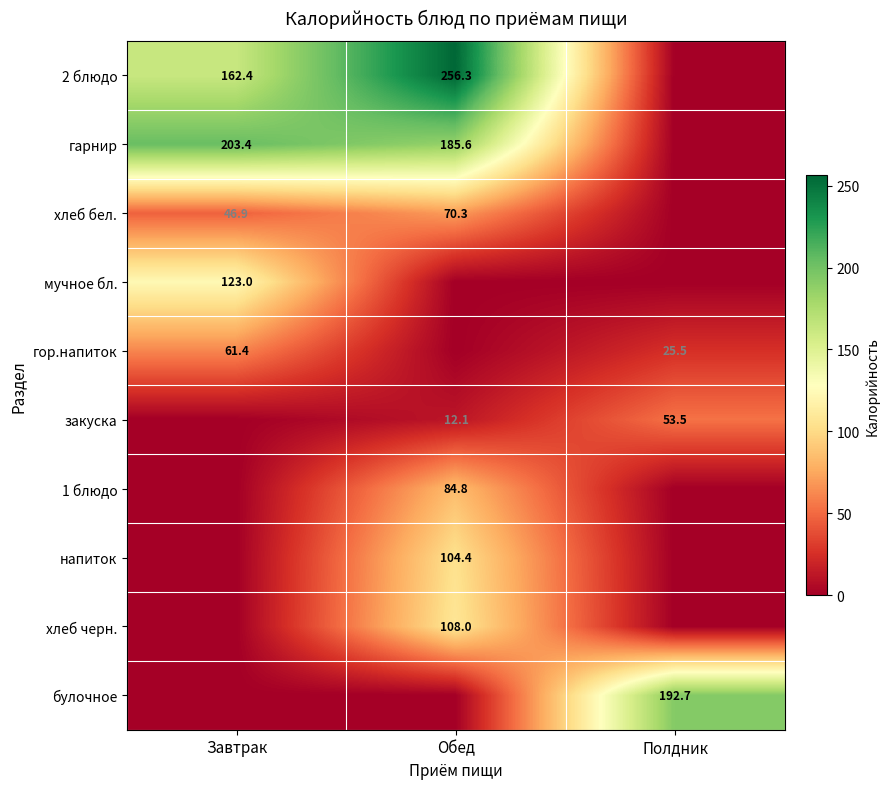

True or false: 2 блюдо has a value of 78.9 at Завтрак.

False